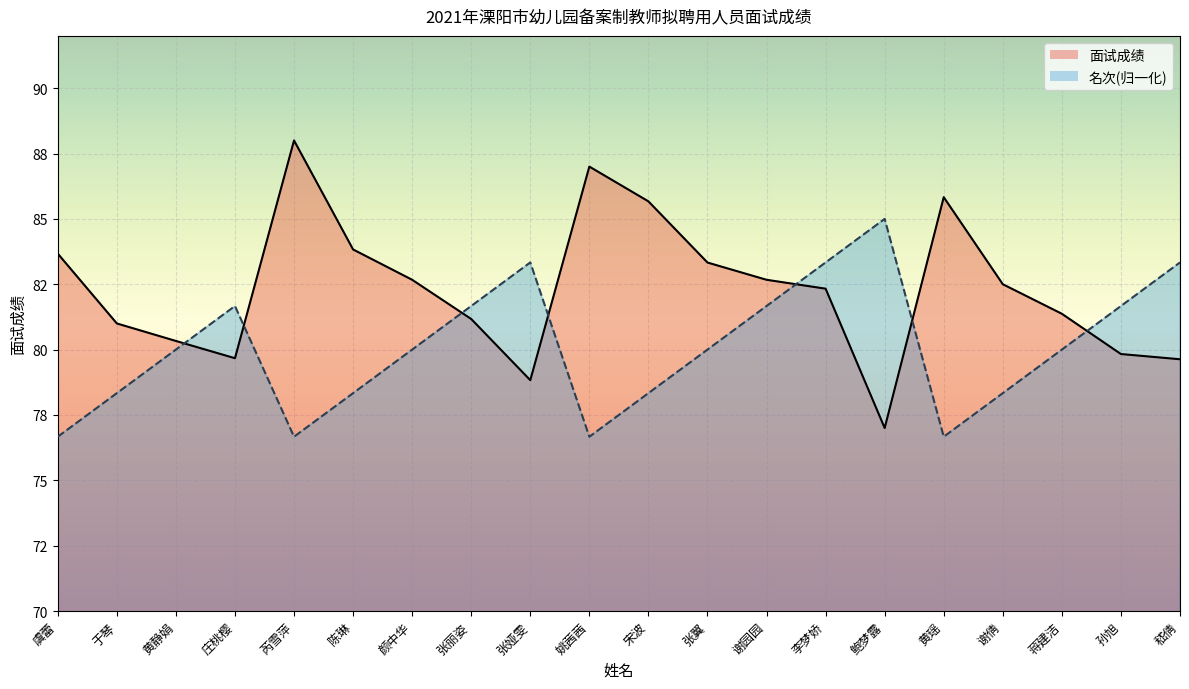

What is the label of the 6th point from the right?

鲍梦露